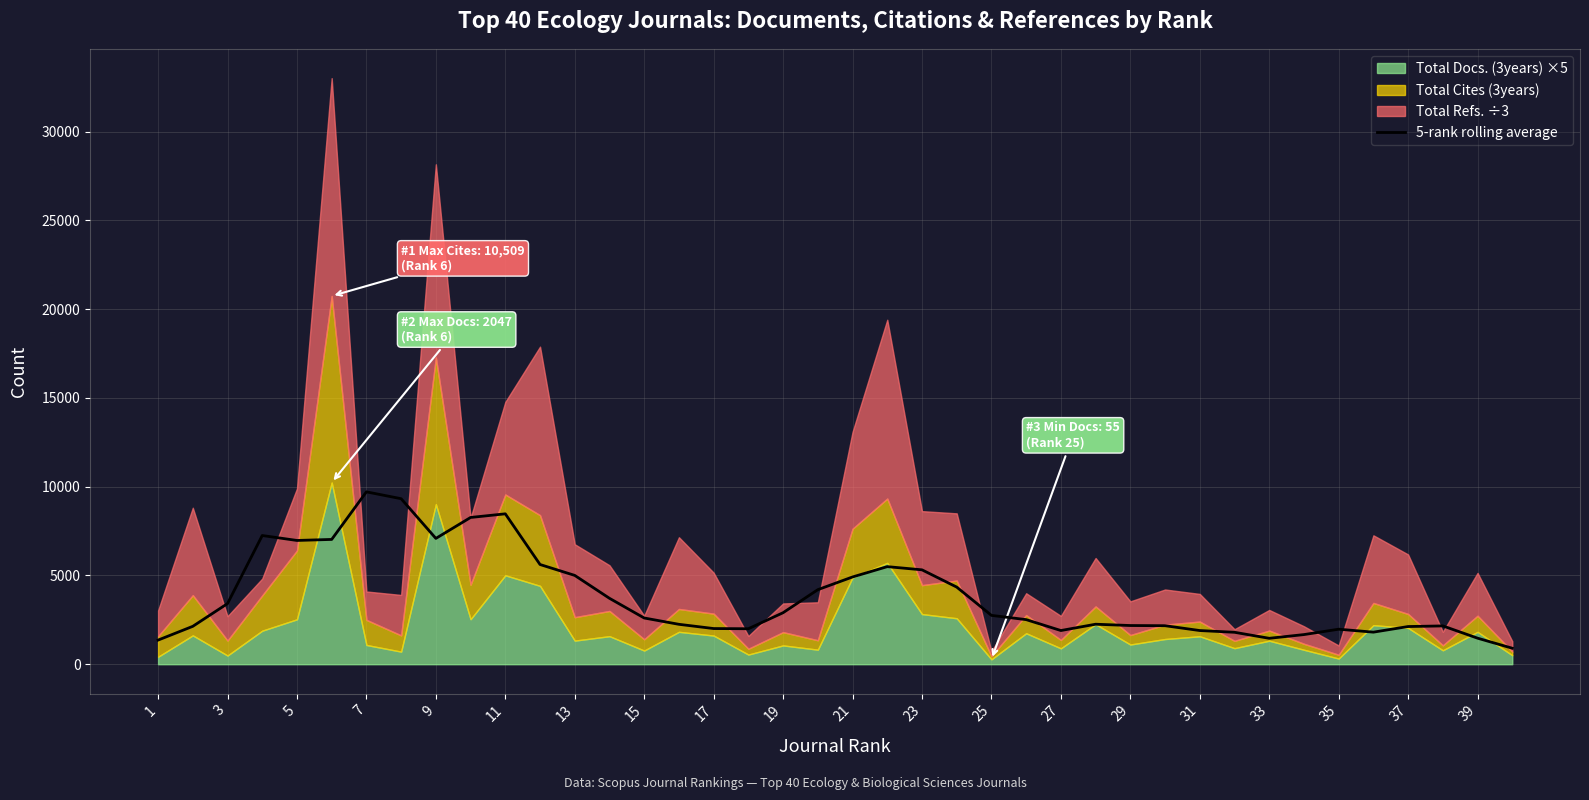

Reading left to right, list all the values displayed in this chart.

1359.4	2135.2	3416.4	7250.2	6972.2	7030.6	9710.0	9324.2	7087.8	8267.4	8472.4	5617.4	5003.2	3713.4	2604.0	2248.4	2009.8	1998.6	2902.6	4199.2	4915.8	5497.2	5317.4	4345.0	2752.0	2512.2	1897.8	2253.4	2180.0	2169.8	1897.6	1799.4	1460.4	1670.0	1973.2	1806.8	2123.0	2158.2	1467.8	901.2